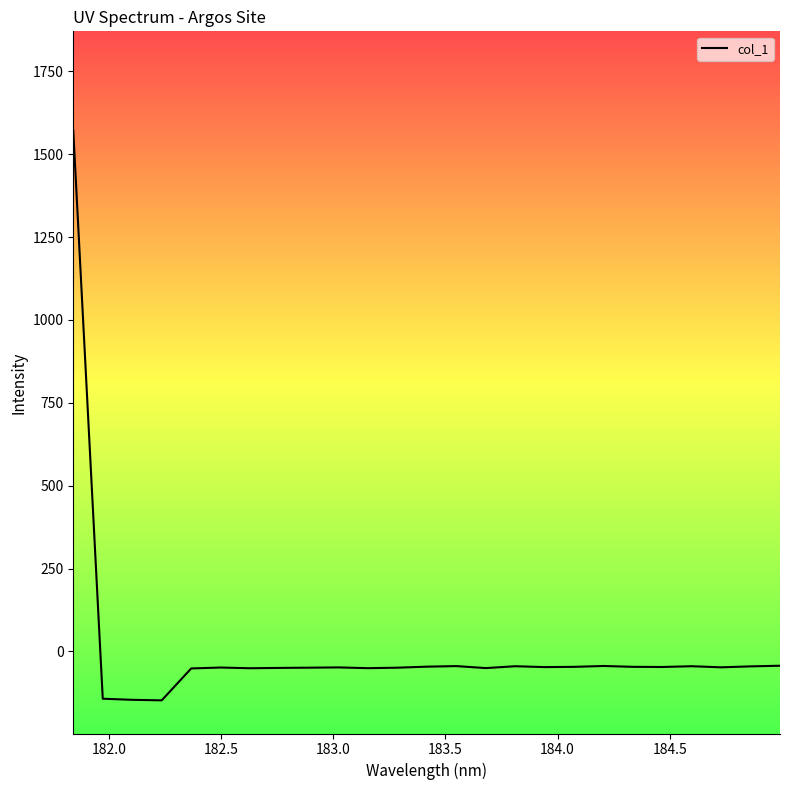

True or false: the data has more than 1 interior local peaks.

True